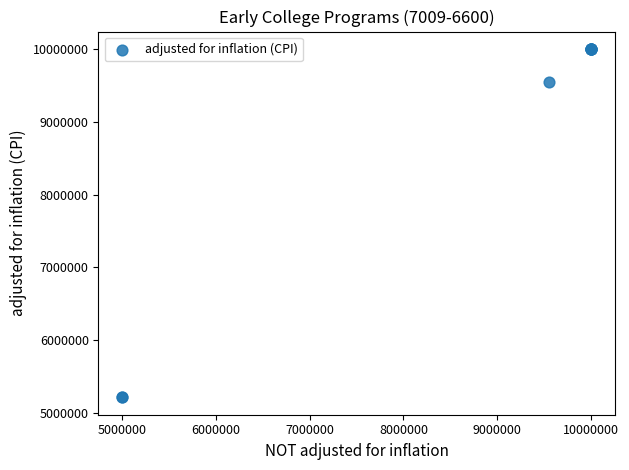

What Y value in the scatter plot is closest to 7608155?

9548653